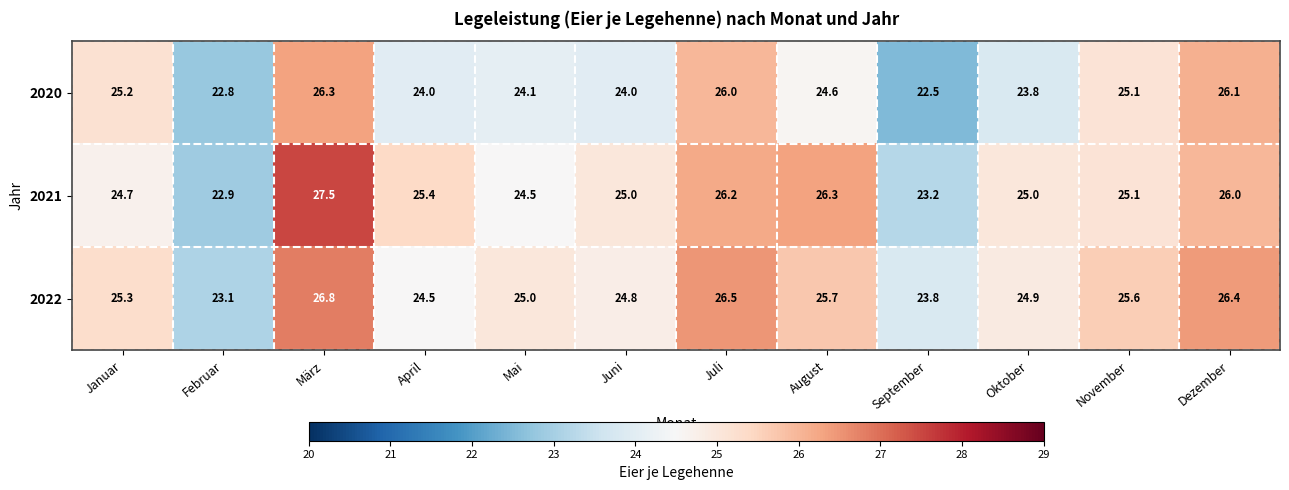

Which series has the widest spread of values?

2021